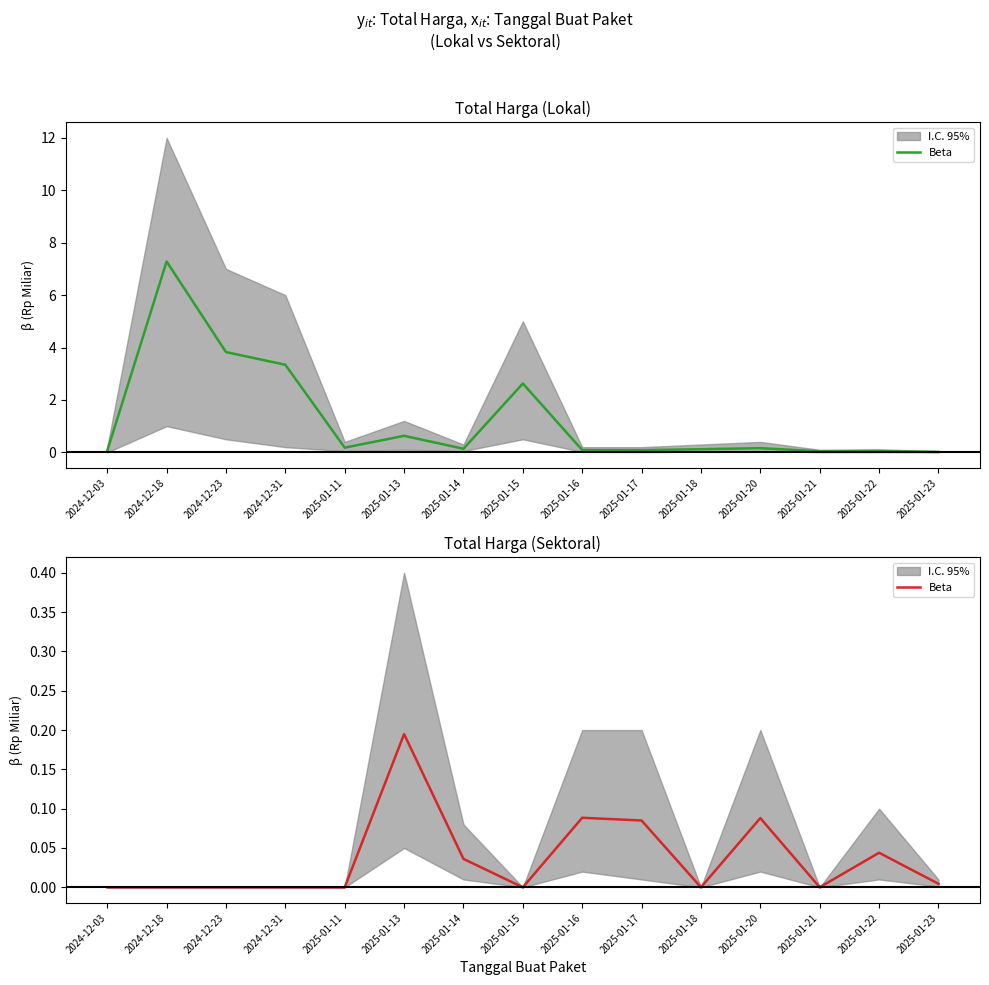

Does the chart have visible grid lines?

No